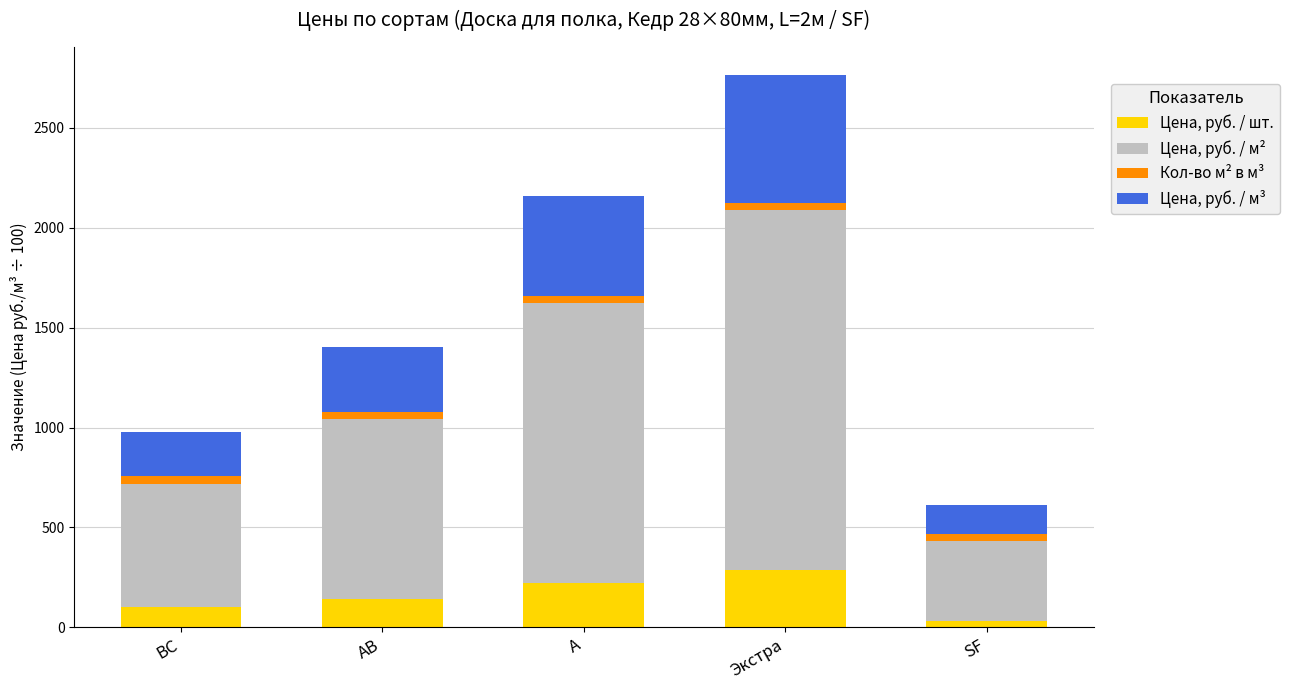

True or false: Цена, руб. / шт. has a value of 224.0 at А.

True